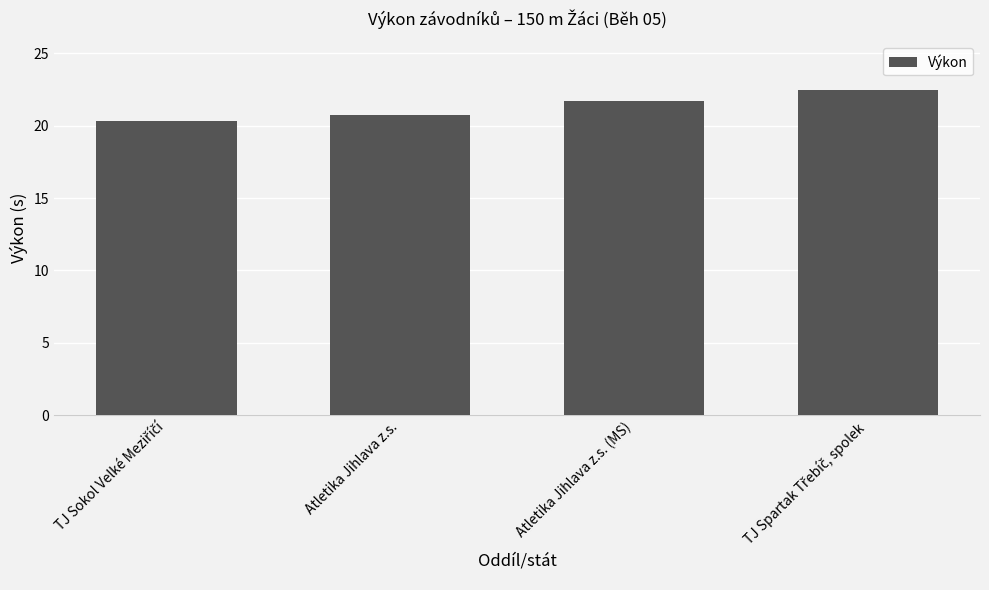

What is the change in value from Atletika Jihlava z.s. to Atletika Jihlava z.s. (MS)?

+1.0